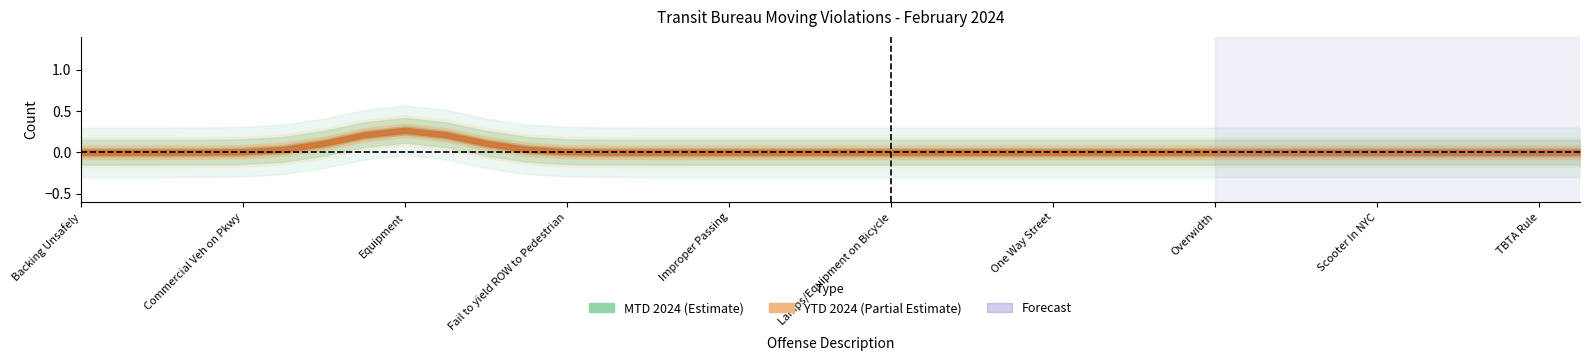

How many values in MTD 2024 are above zero?

1